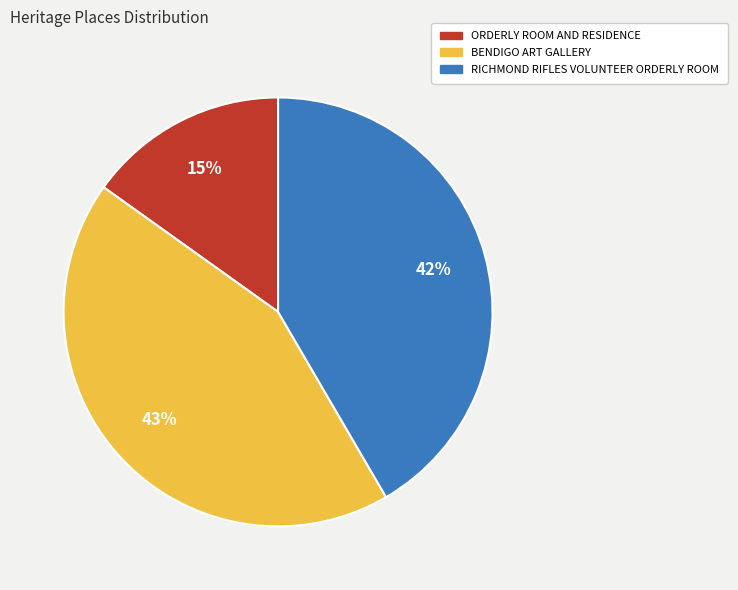

How many segments does this pie chart have?

3